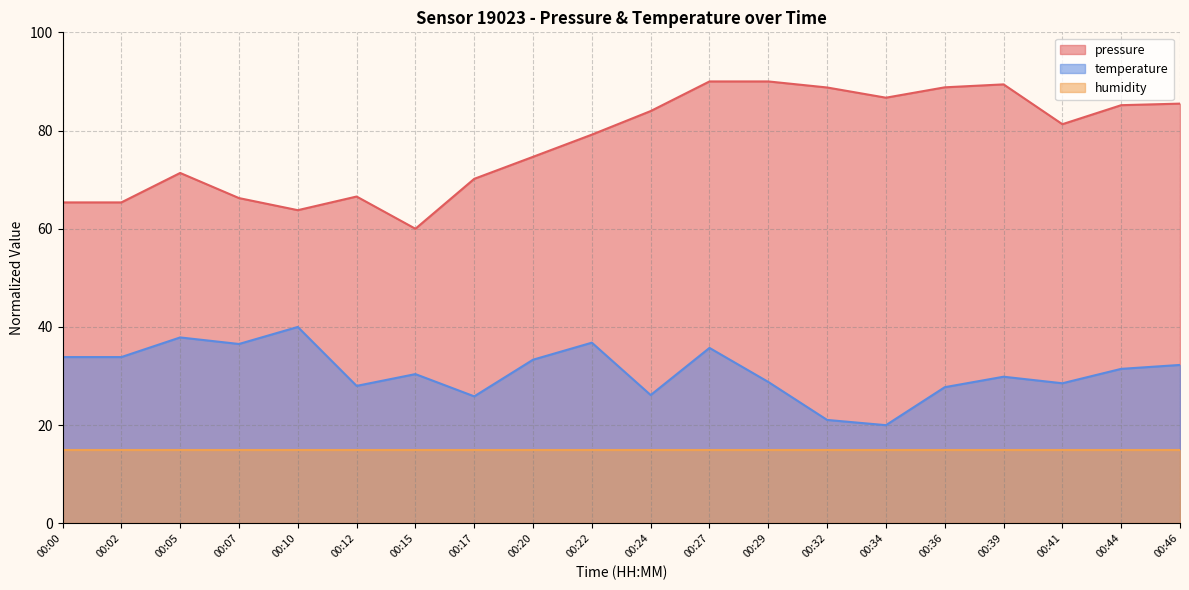

True or false: temperature has a value of 36.8 at 00:22.

True